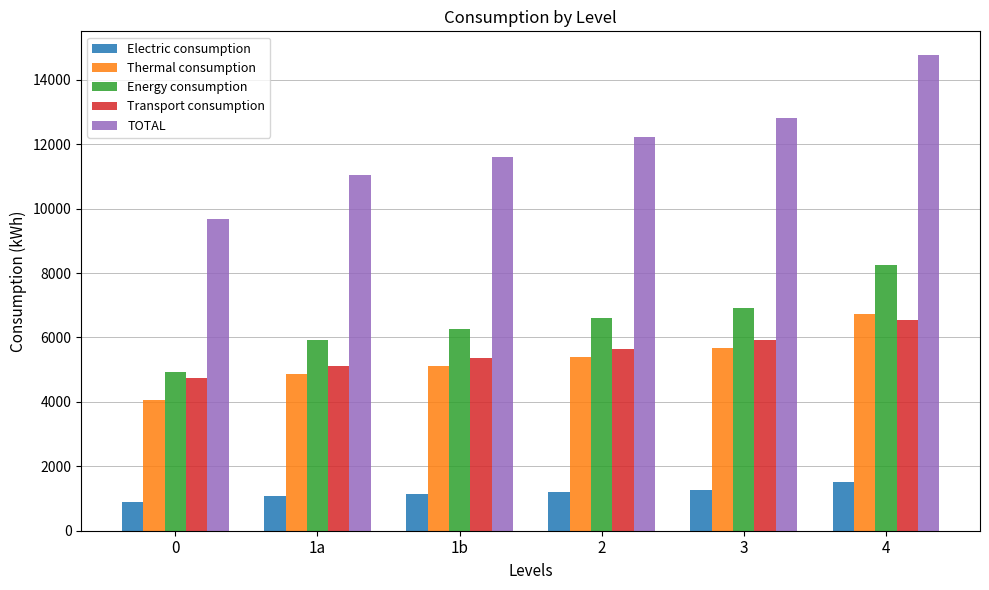

The value of Thermal consumption at 1a is 4852.0. True or false?

True